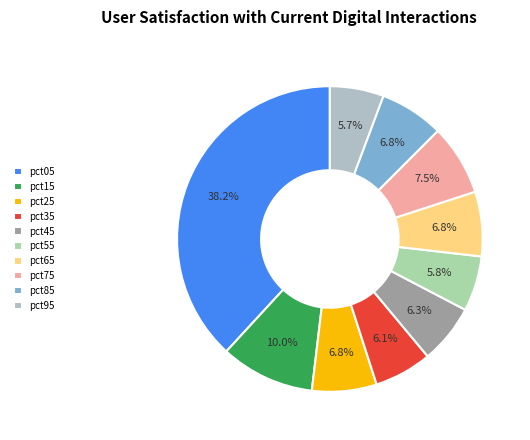

The pct55 slice represents 6% of the pie. True or false?

True